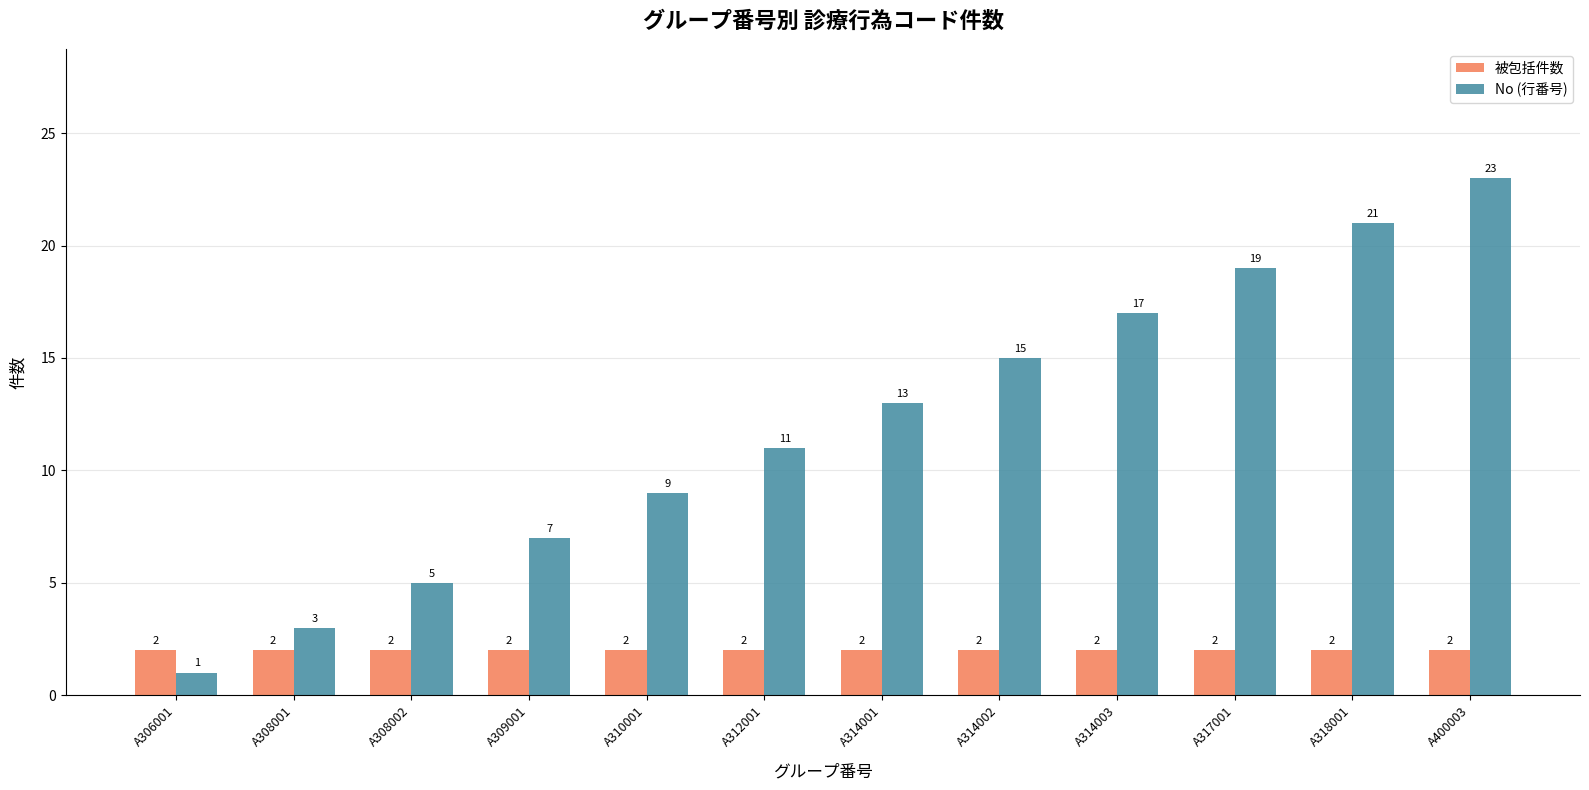

Is the value of No (行番号) at A306001 greater than the value of 被包括件数 at A308001?

No